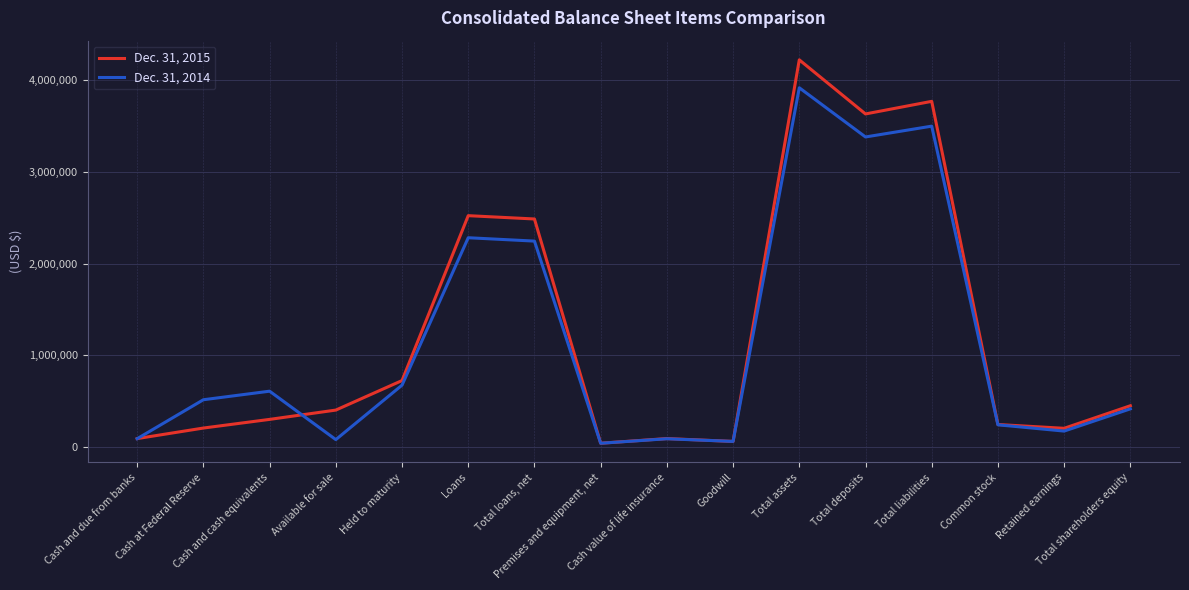

Is it true that Dec. 31, 2015 equals 4971468 at Total liabilities?

False